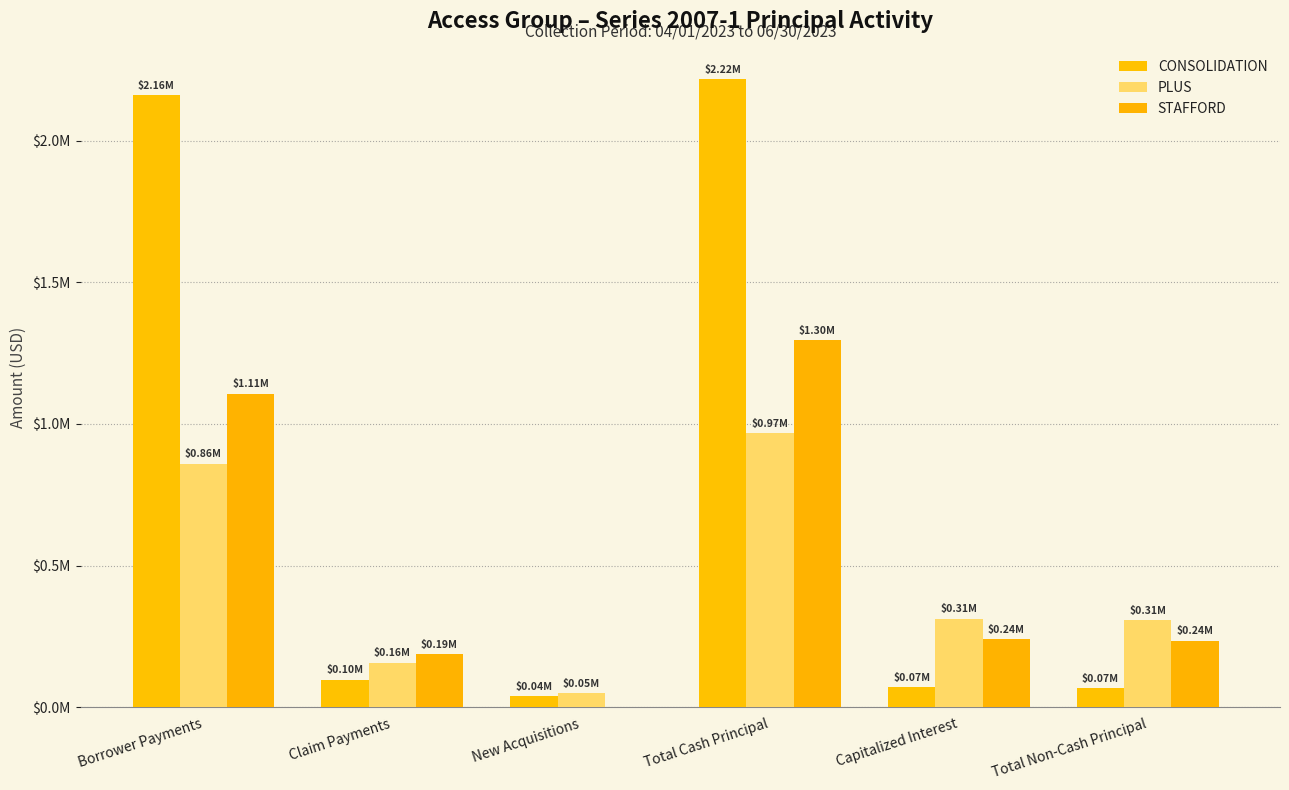

Are the bars horizontal?

No